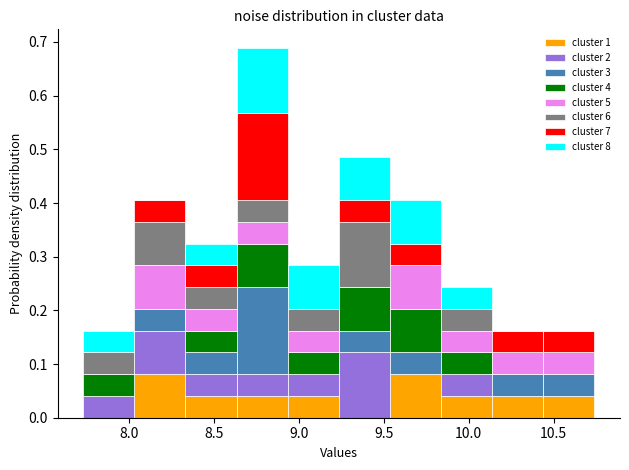

What is the total height of the stacked bar covering 8.95 to 9.25 on the x-axis? Neither the bar edges nor the heights are printed on the chart, so give them approximately, as read against the axes.

0.28